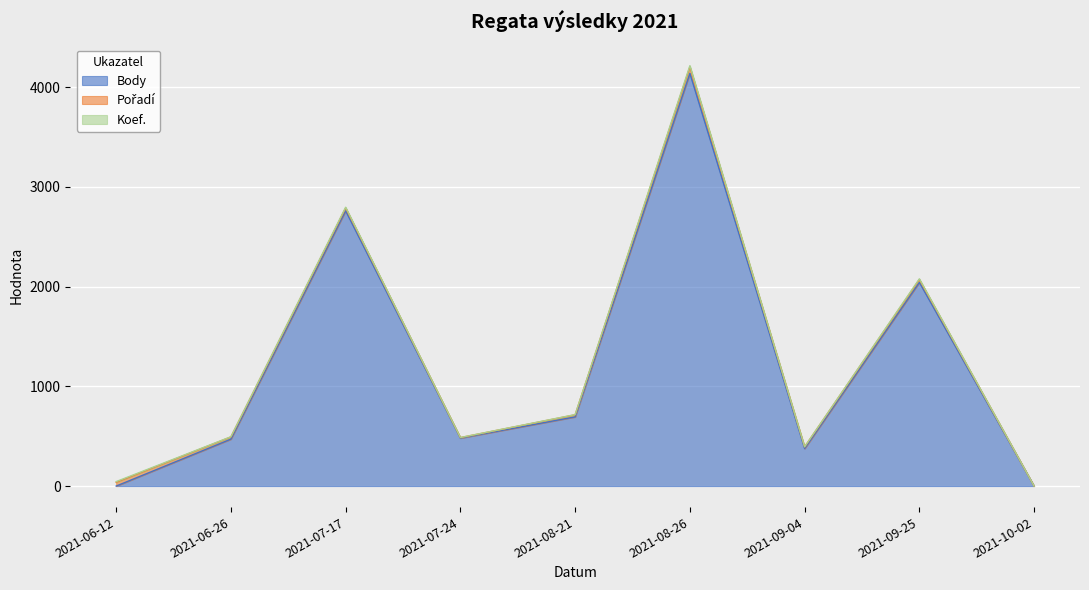

How many distinct data groups are displayed?

3